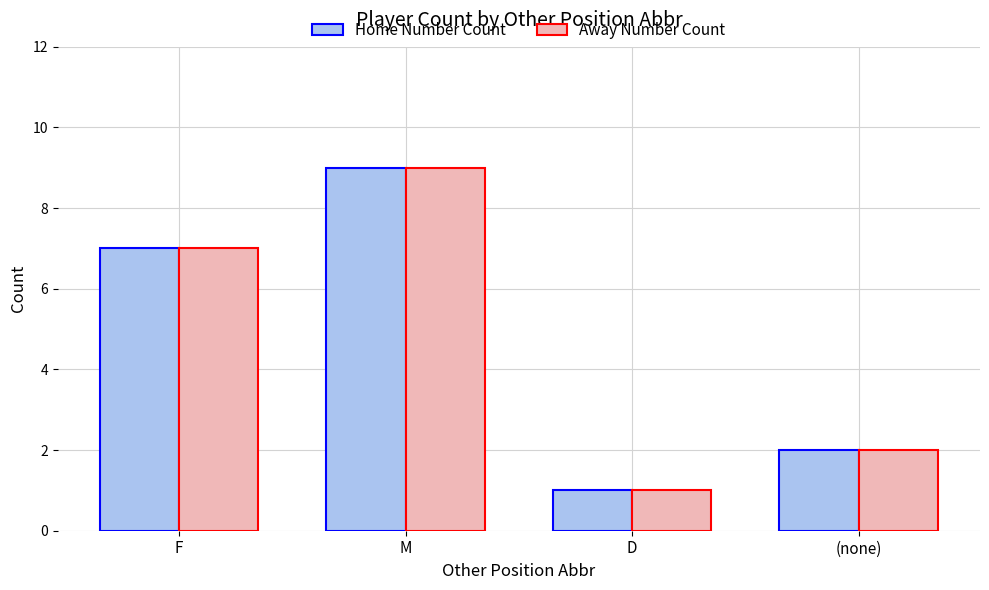

Is it true that Home Number Count equals 1 at D?

True